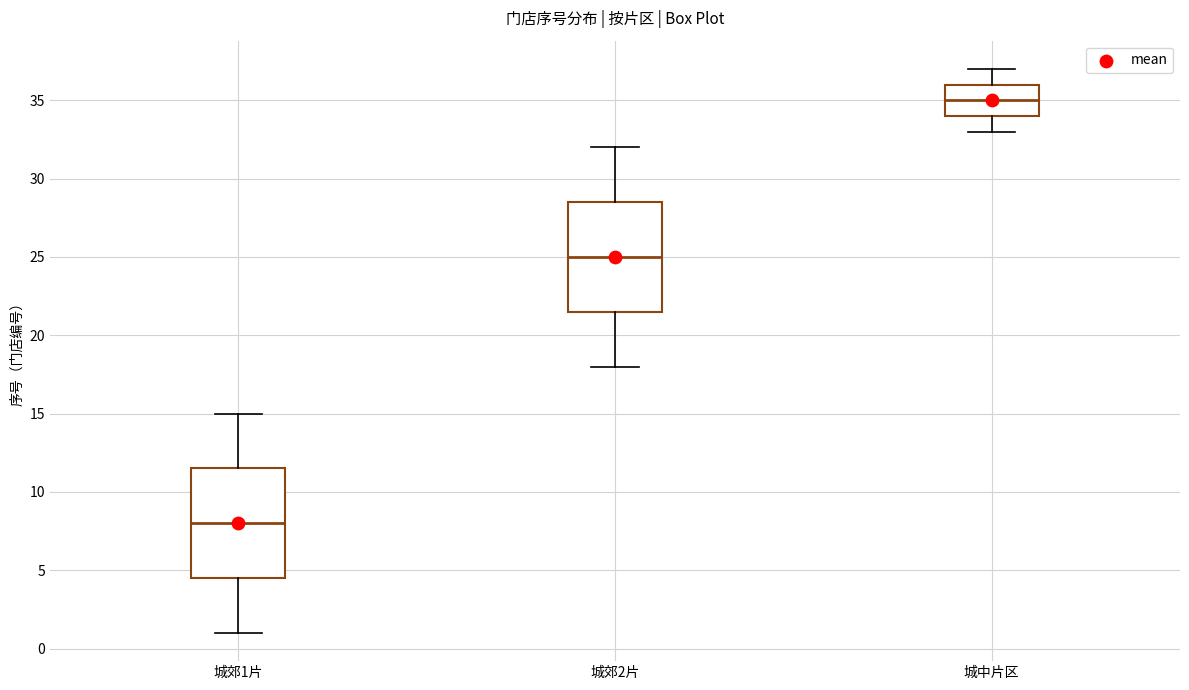

Where does the median line of the box for 城郊2片 sit on the y-axis? The values are not printed on the chart, so give them approximately, as read against the axis.

25.0